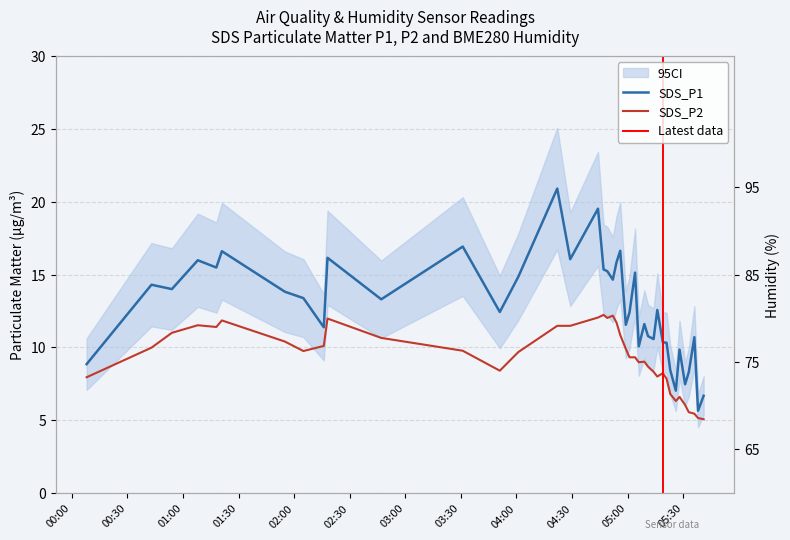

How many values in the BME280_humidity series exceed 84?

23